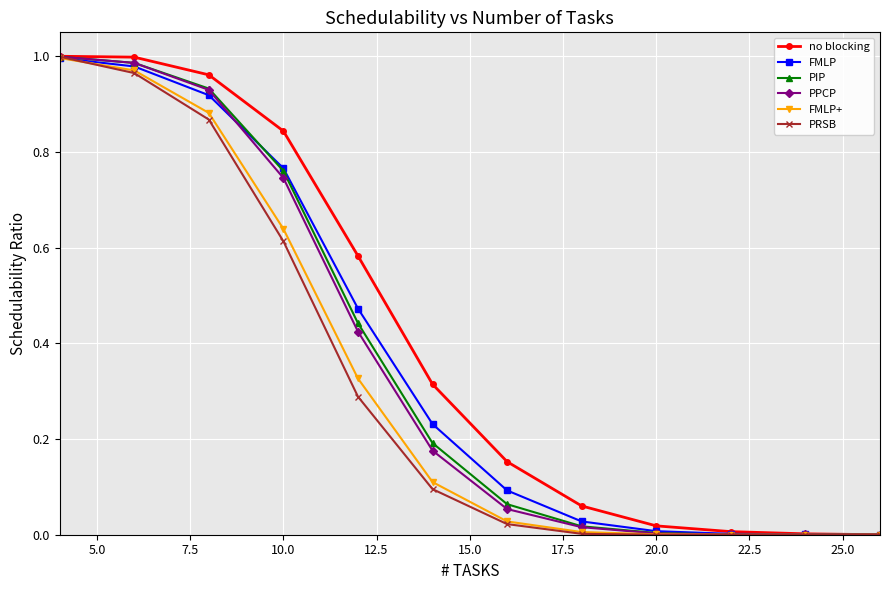

Which series has the largest range (max minus min)?

no blocking